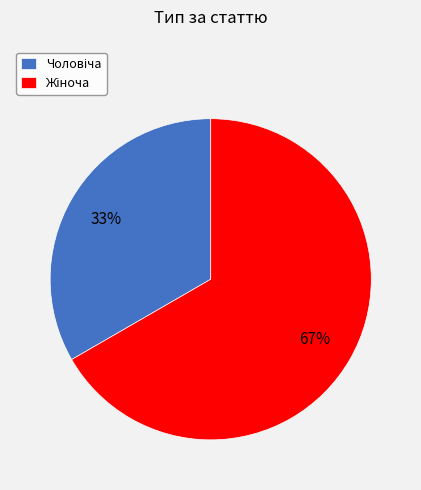

Is there any slice that represents more than half of the pie?

Yes